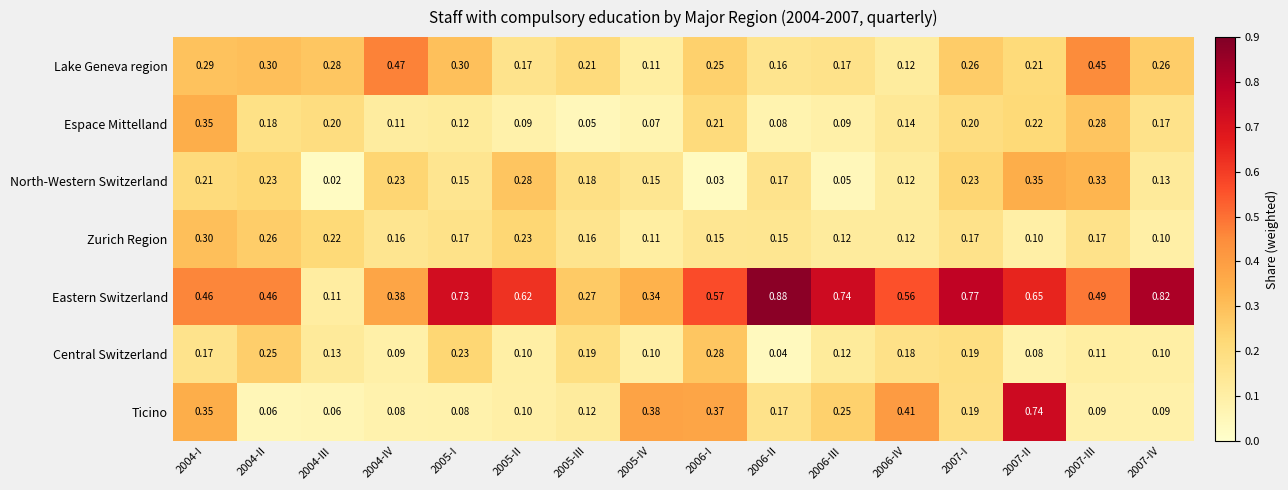

Which series has the widest spread of values?

Eastern Switzerland